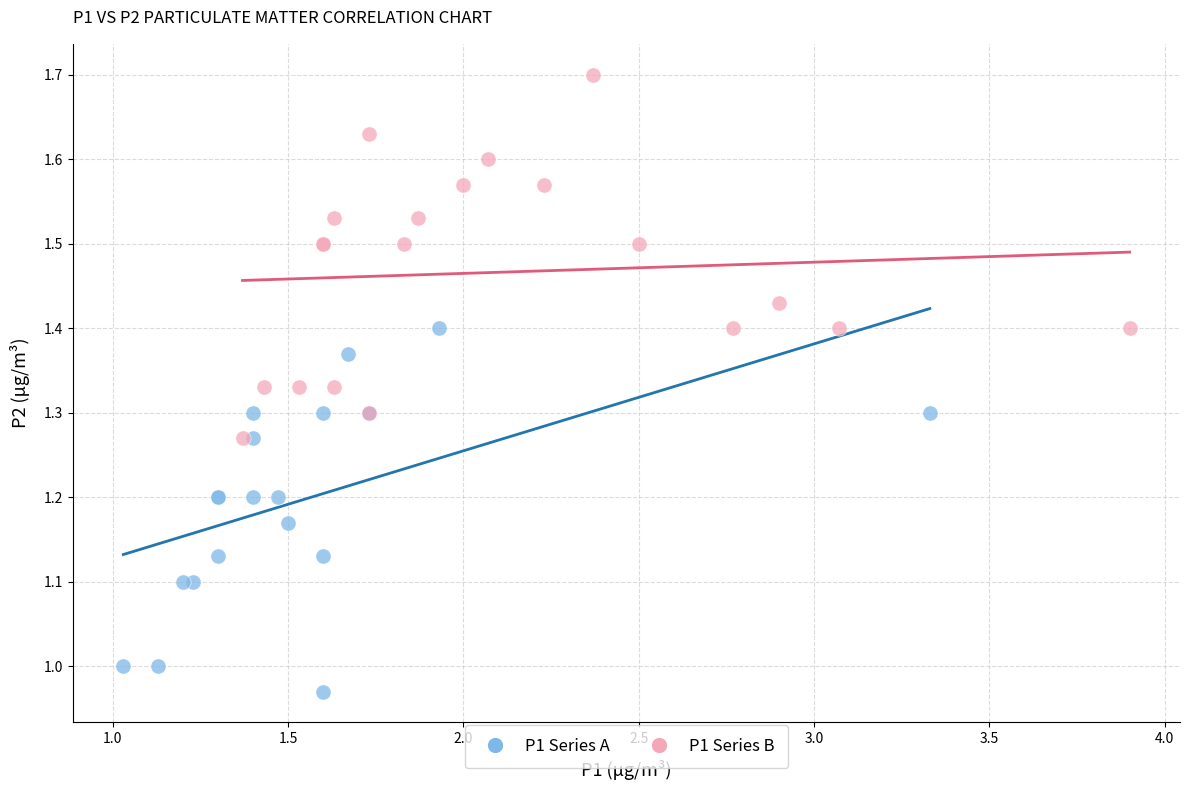

Which series contains the lowest Y value?

P1 Series A